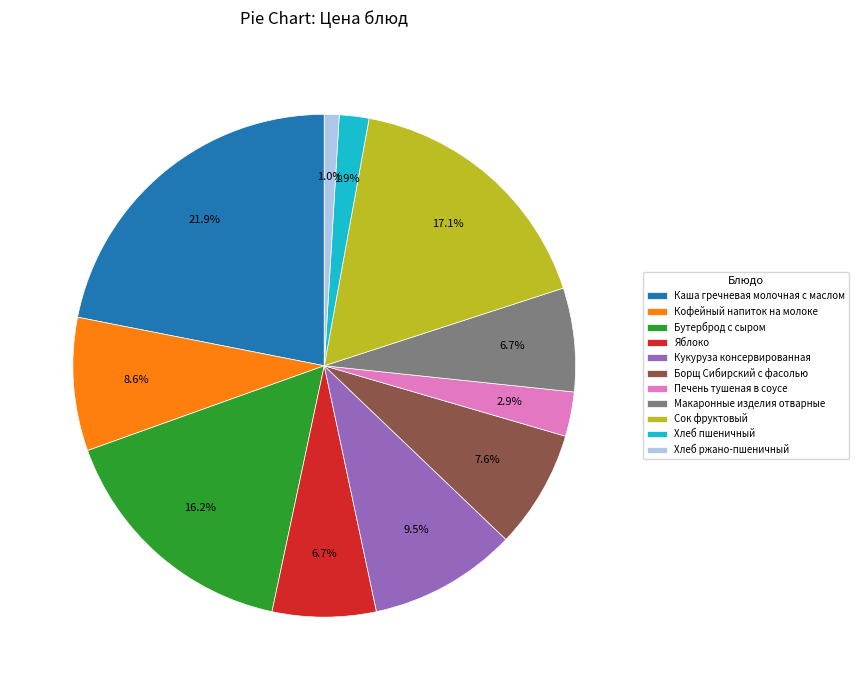

How many segments does this pie chart have?

11